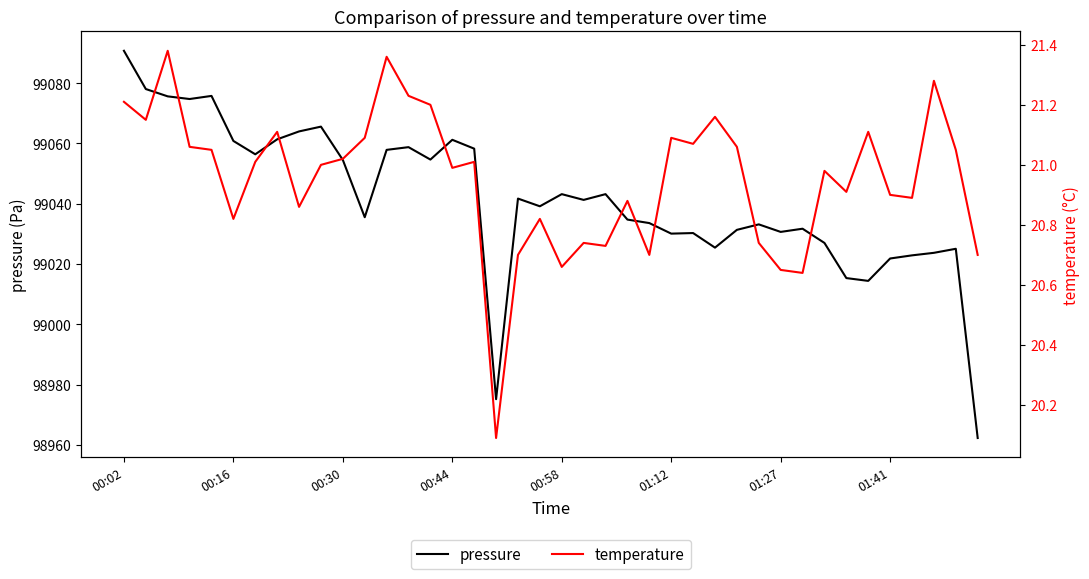

At which label does pressure reach its peak?

00:02